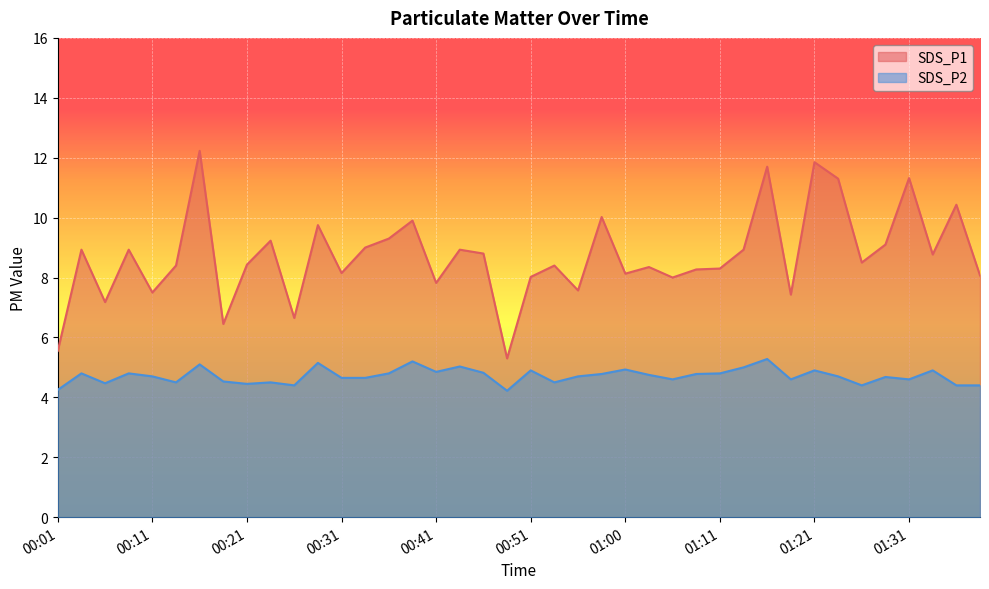

How many lines are shown in the chart?

2